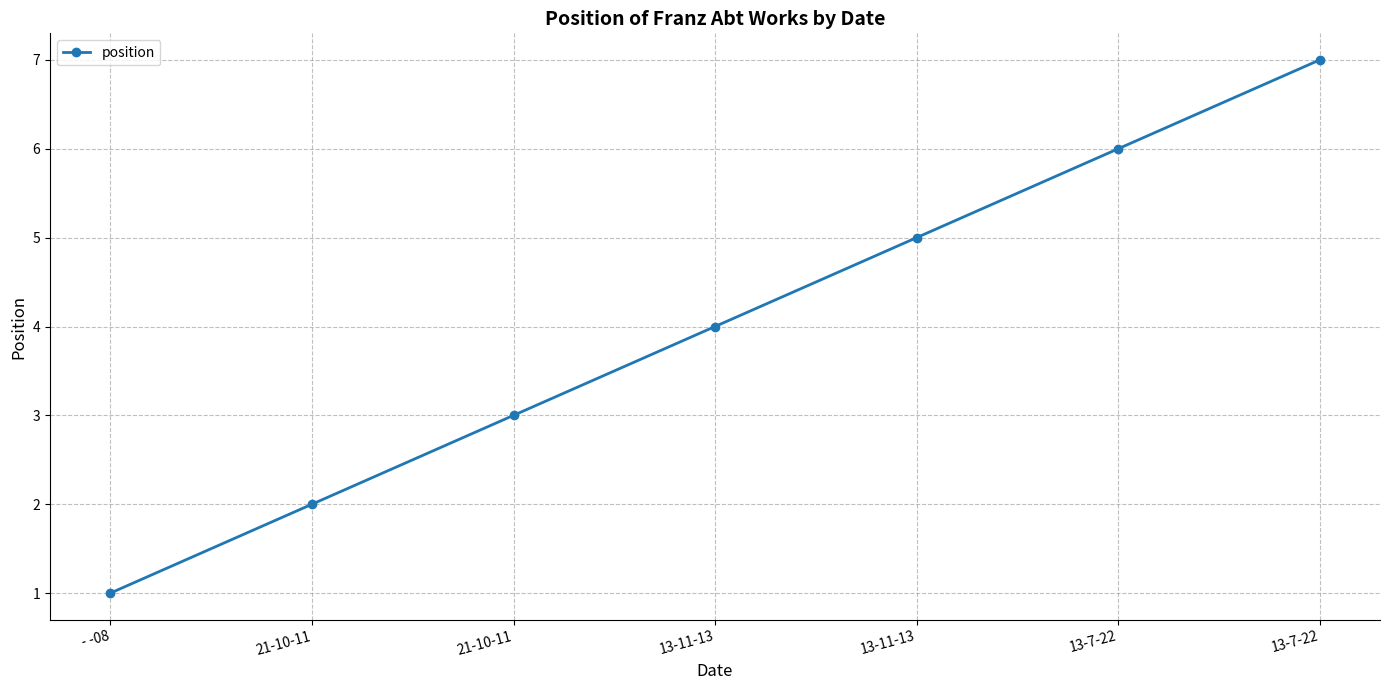

How many lines are shown in the chart?

1